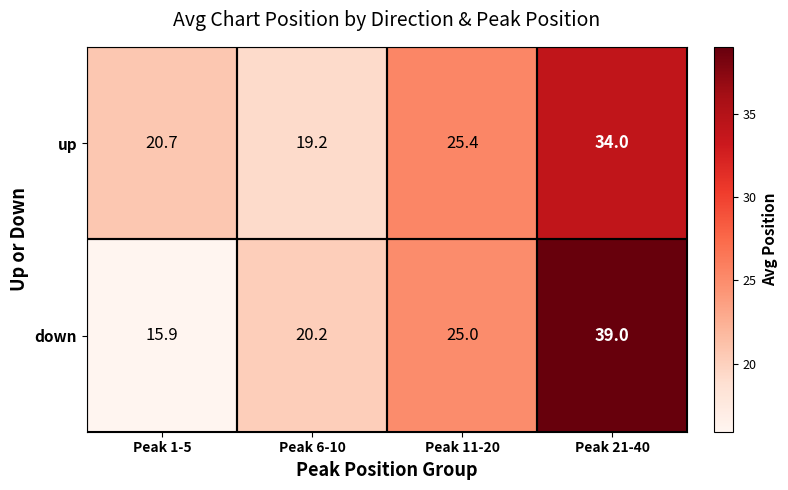

Which series has the widest spread of values?

down